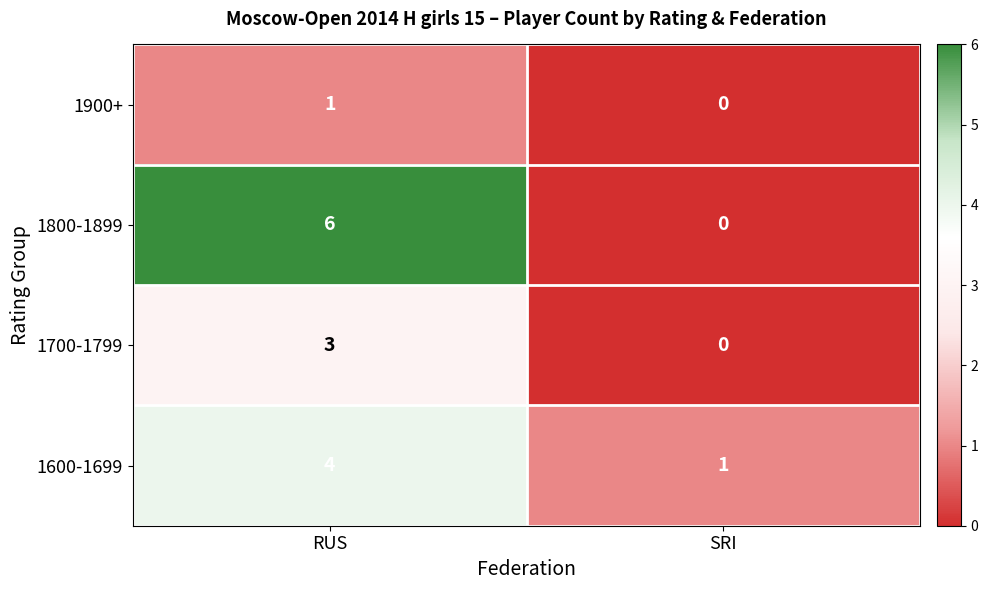

At which category does the chart reach its peak across all series?

RUS